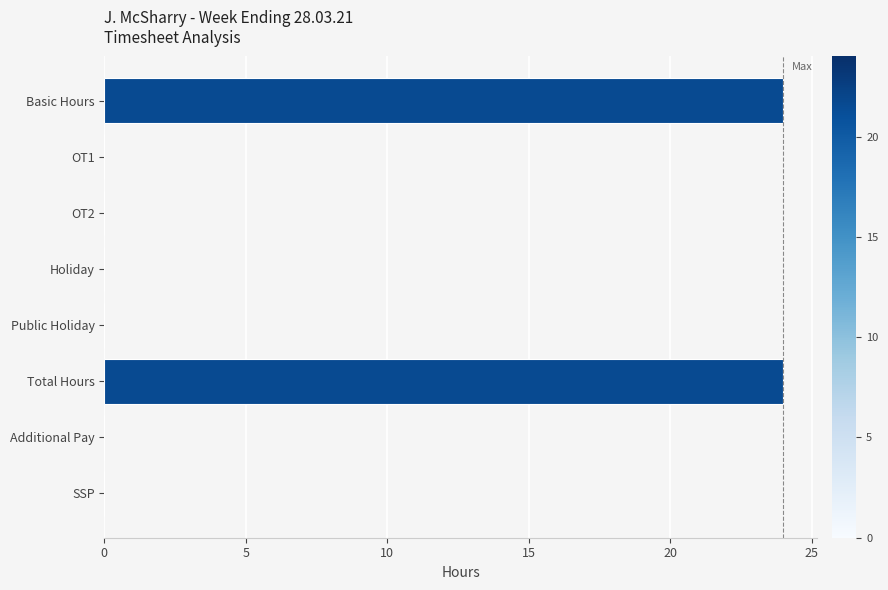

What is the maximum value shown in the chart?

24